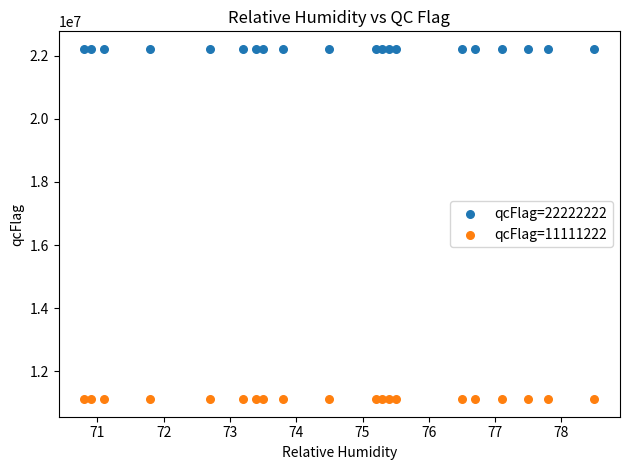

Which series reaches the minimum Y coordinate?

qcFlag=11111222